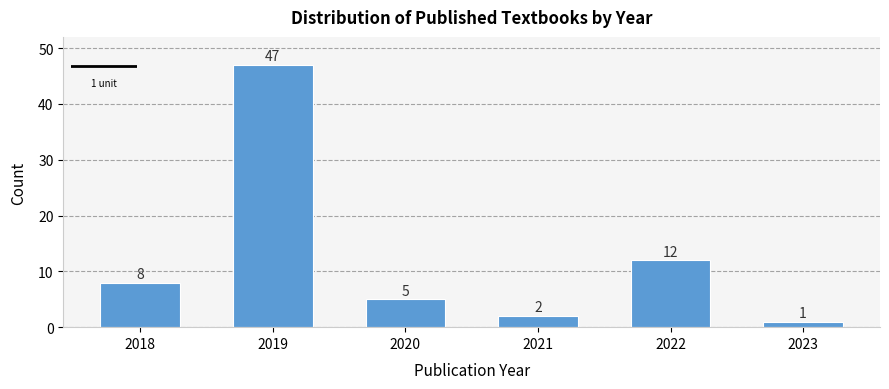

Reading right to left, transcribe all the data shown in this chart.

1	12	2	5	47	8